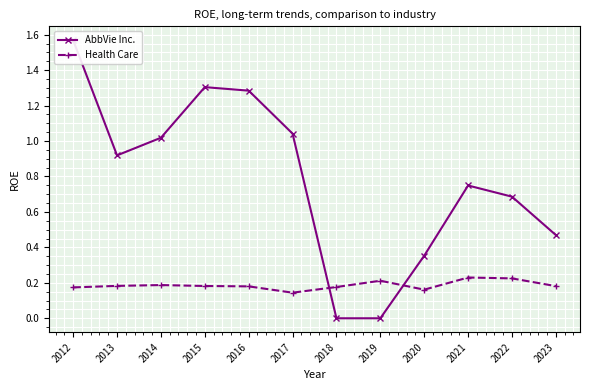

The AbbVie Inc. series shows 1.8 at 2017. True or false?

False